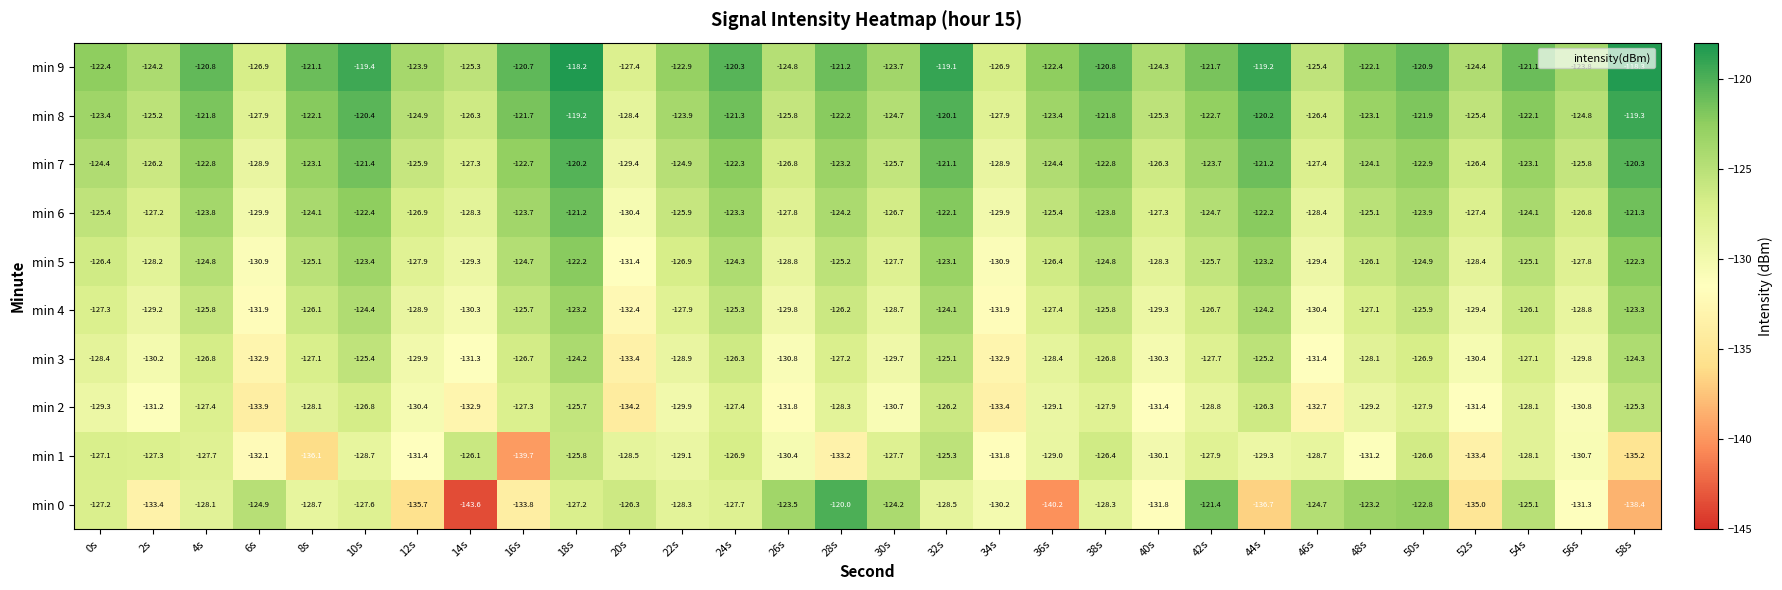

Which series changed the most between 38s and 56s?

min 1